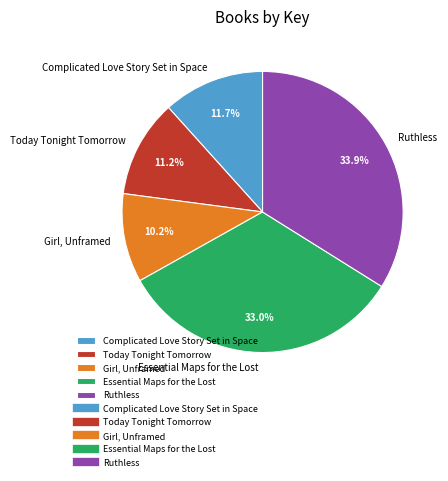

To the nearest percent, what is the difference between the Today Tonight Tomorrow and Essential Maps for the Lost slice percentages?

22%